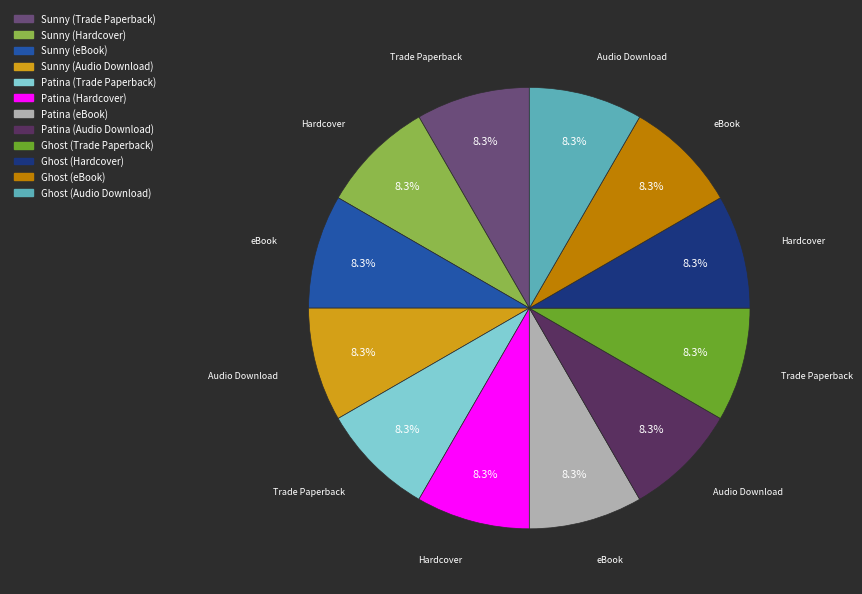

How many segments does this pie chart have?

12